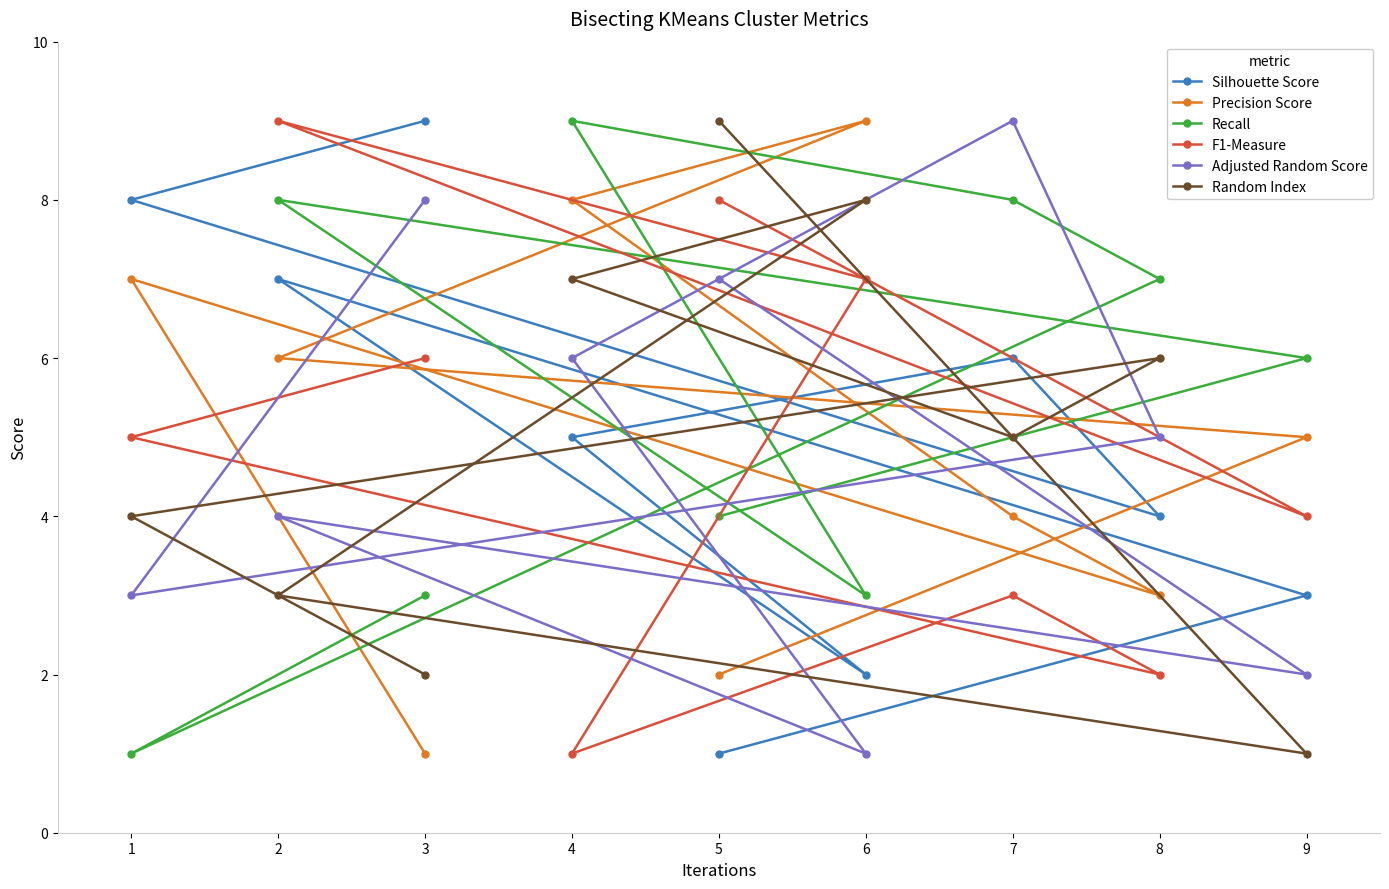

Which series has the largest total across all categories?

Recall